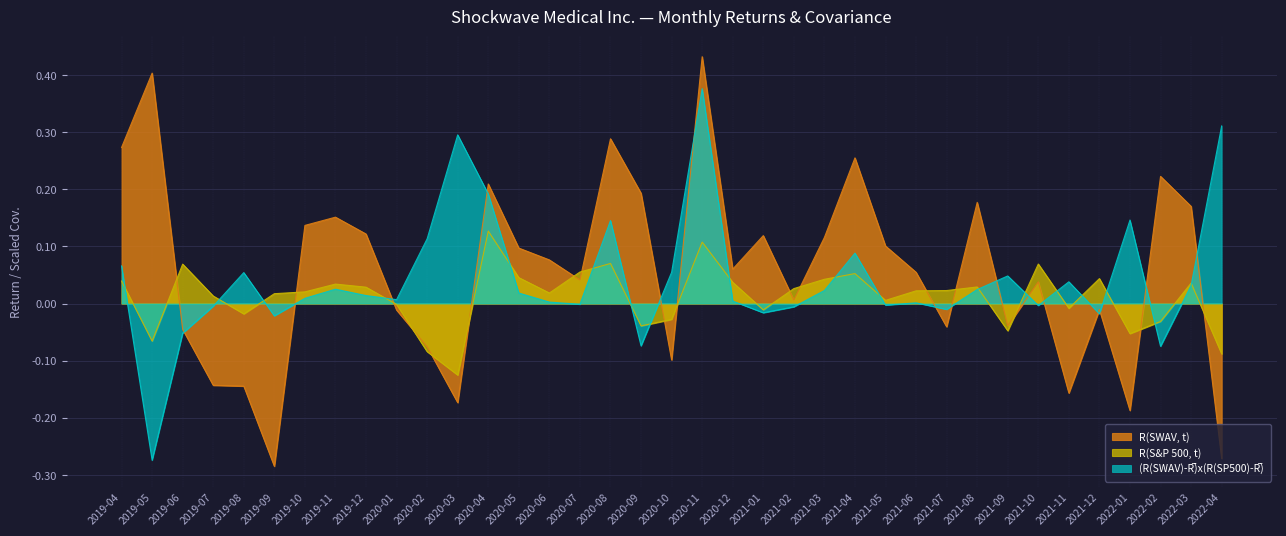

How many interior local peaks does the (R(SWAV)-R̅)x(R(SP500)-R̅) series have?

10